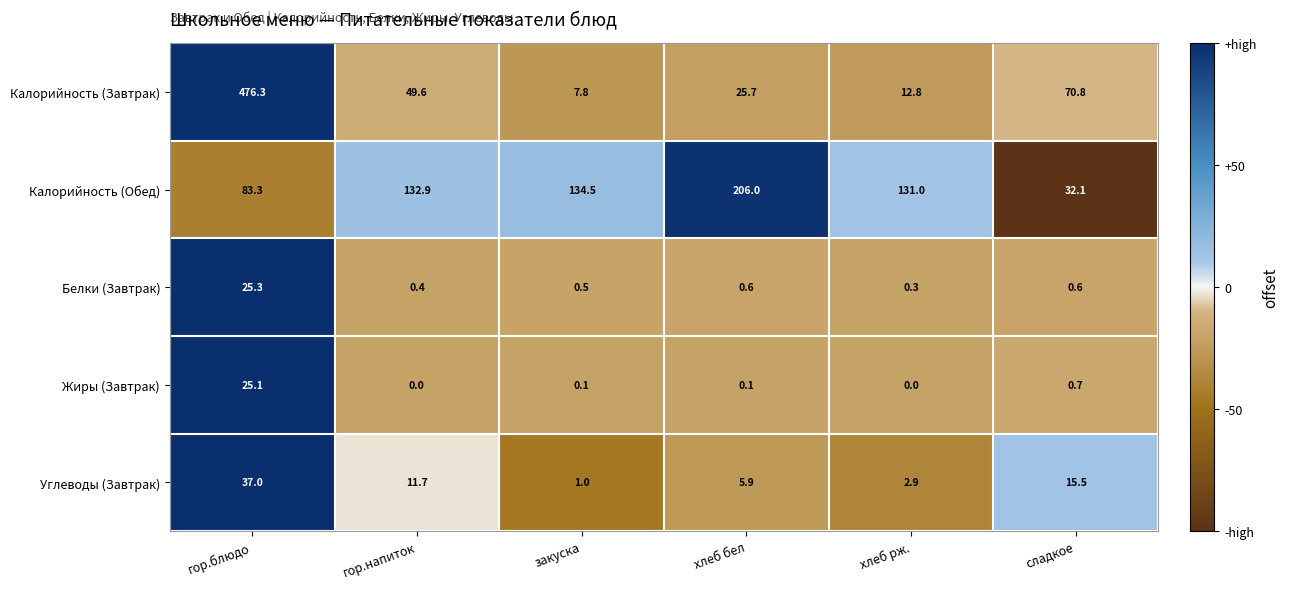

Reading right to left, list all the values displayed in this chart.

Калорийность (Завтрак): сладкое=70.8	хлеб рж.=12.8	хлеб бел=25.7	закуска=7.8	гор.напиток=49.6	гор.блюдо=476.3
Калорийность (Обед): сладкое=32.1	хлеб рж.=131.0	хлеб бел=206.0	закуска=134.5	гор.напиток=132.9	гор.блюдо=83.3
Белки (Завтрак): сладкое=0.6	хлеб рж.=0.3	хлеб бел=0.6	закуска=0.5	гор.напиток=0.4	гор.блюдо=25.3
Жиры (Завтрак): сладкое=0.7	хлеб рж.=0.0	хлеб бел=0.1	закуска=0.1	гор.напиток=0.0	гор.блюдо=25.1
Углеводы (Завтрак): сладкое=15.5	хлеб рж.=2.9	хлеб бел=5.9	закуска=1.0	гор.напиток=11.7	гор.блюдо=37.0